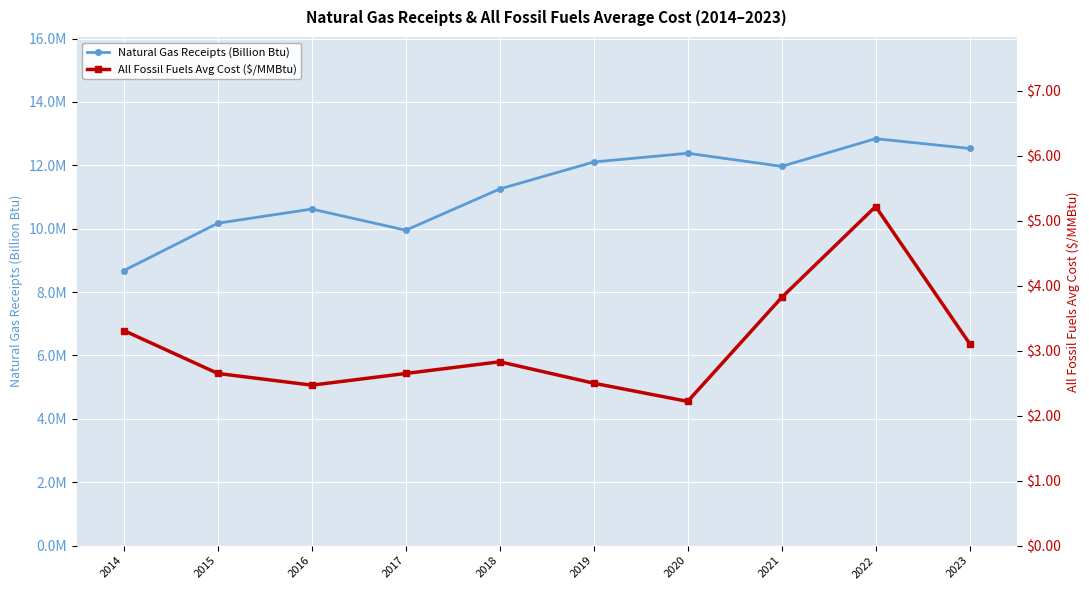

How many lines are shown in the chart?

2